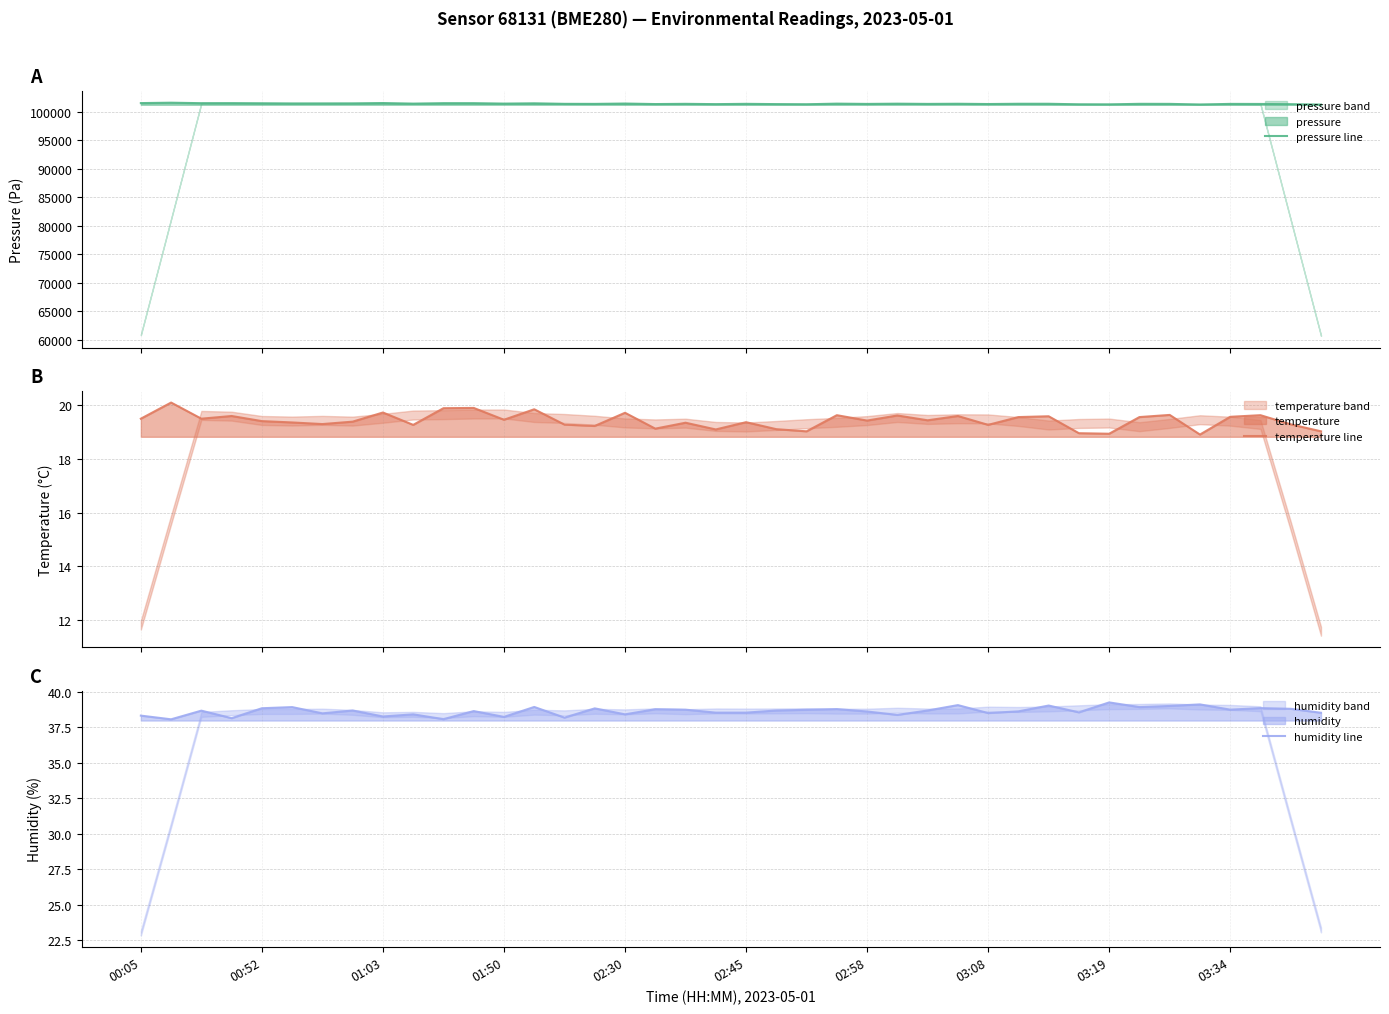

Is the value of temperature line at 02:30 greater than the value of humidity line at 33?

No